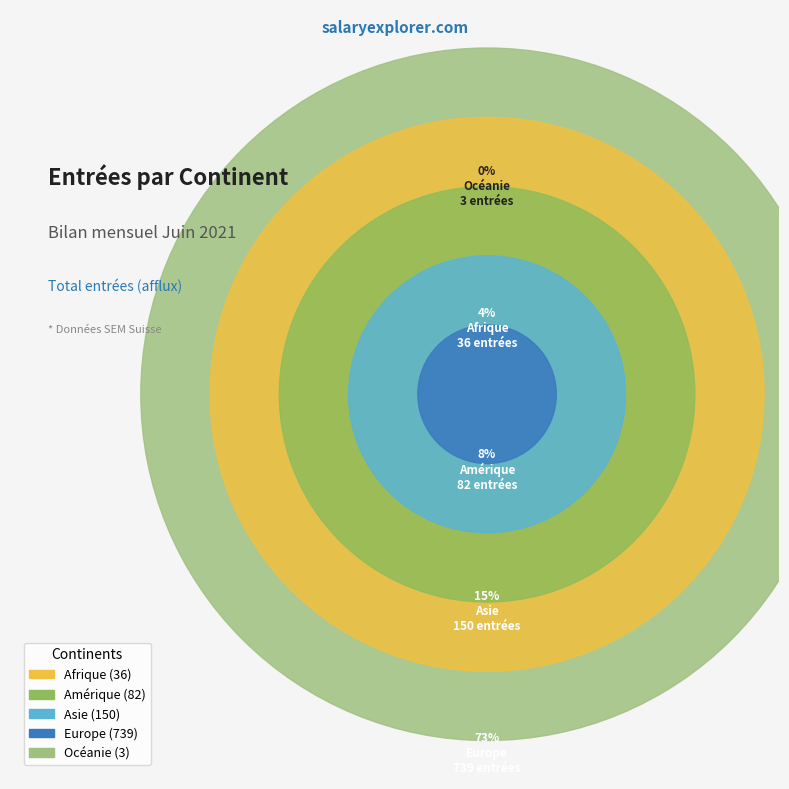

Is there a majority slice in this chart?

Yes